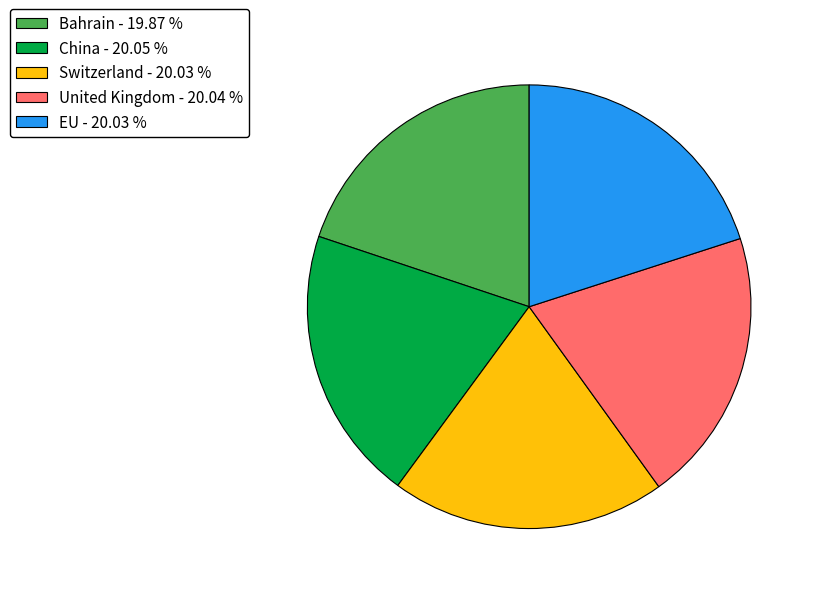

Combined, do United Kingdom - 20.04 % and China - 20.05 % account for over 50%?

No